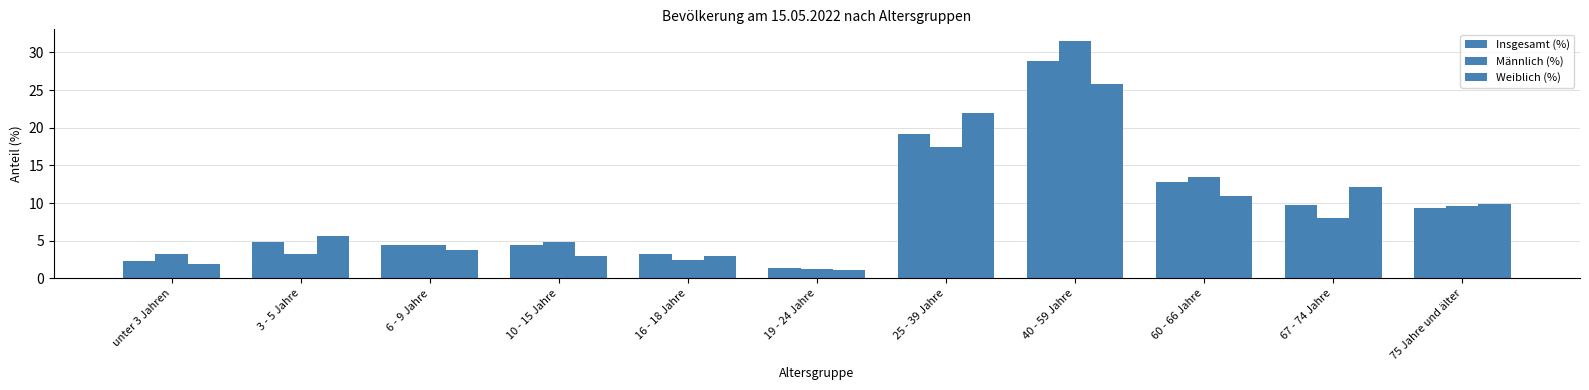

How many data points in Männlich (%) are above 4?

7